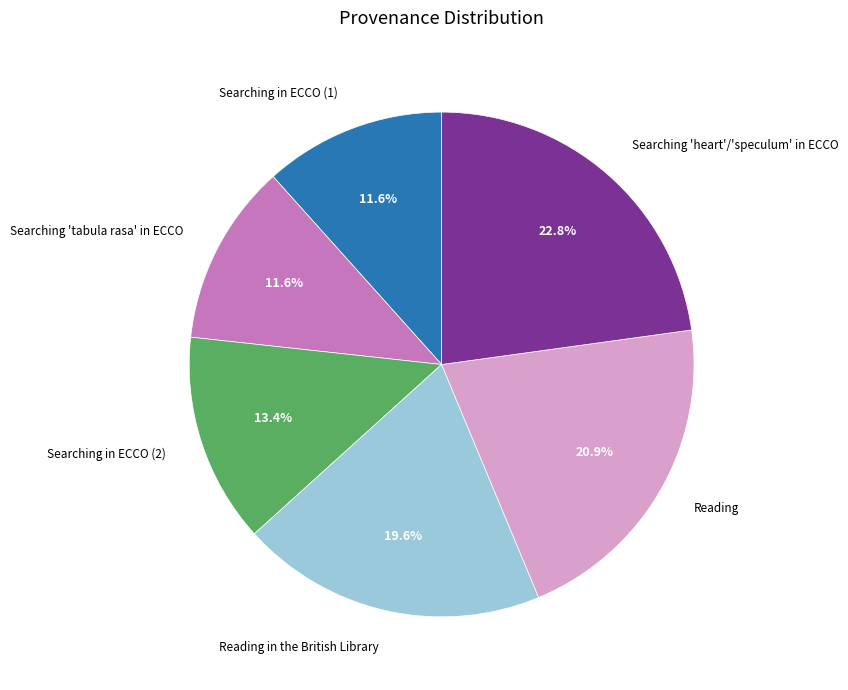

Which category has the biggest portion of the pie?

Searching 'heart'/'speculum' in ECCO